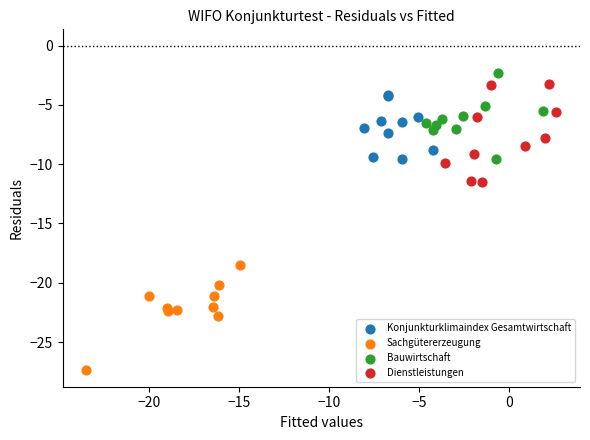

Which series reaches the minimum Y coordinate?

Sachgütererzeugung